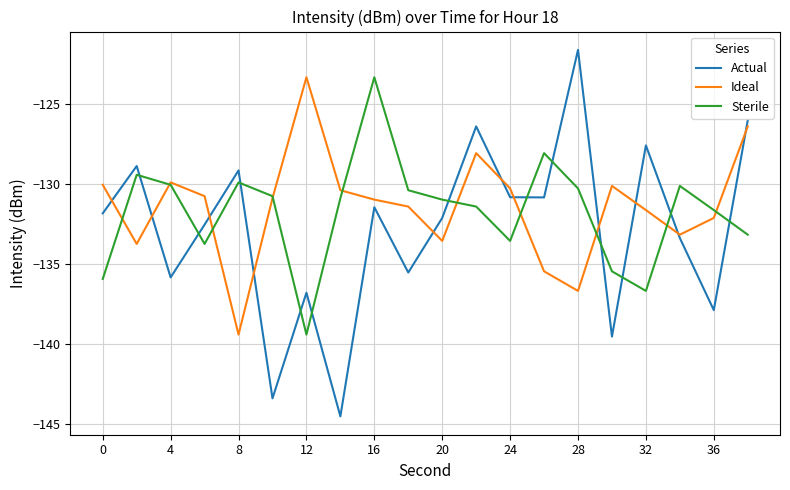

What is the smallest value displayed?

-144.5